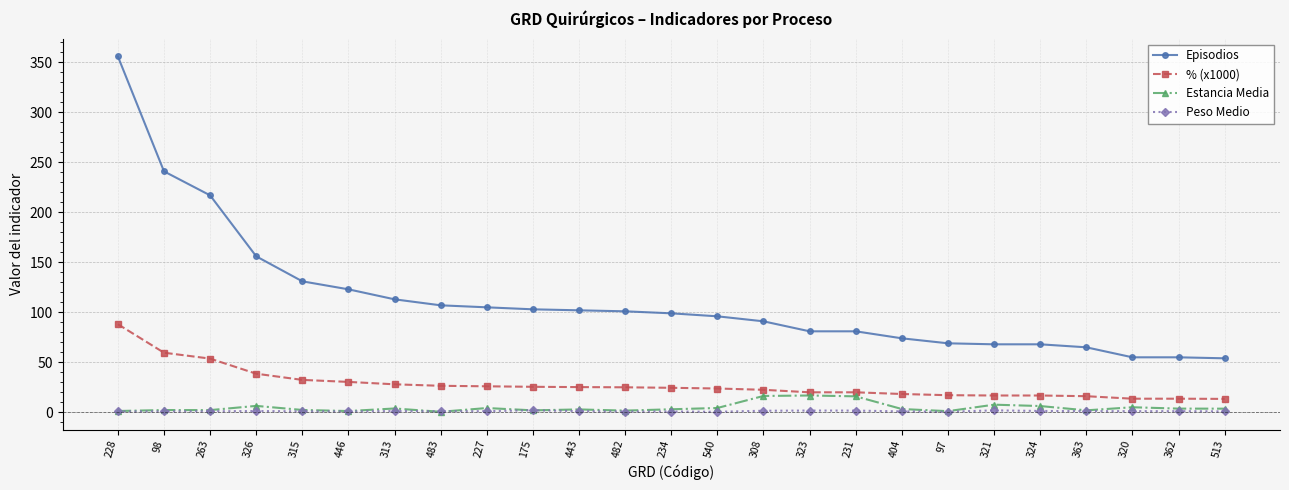

What is the difference between the maximum and minimum values in the % (x1000) series?

74.7